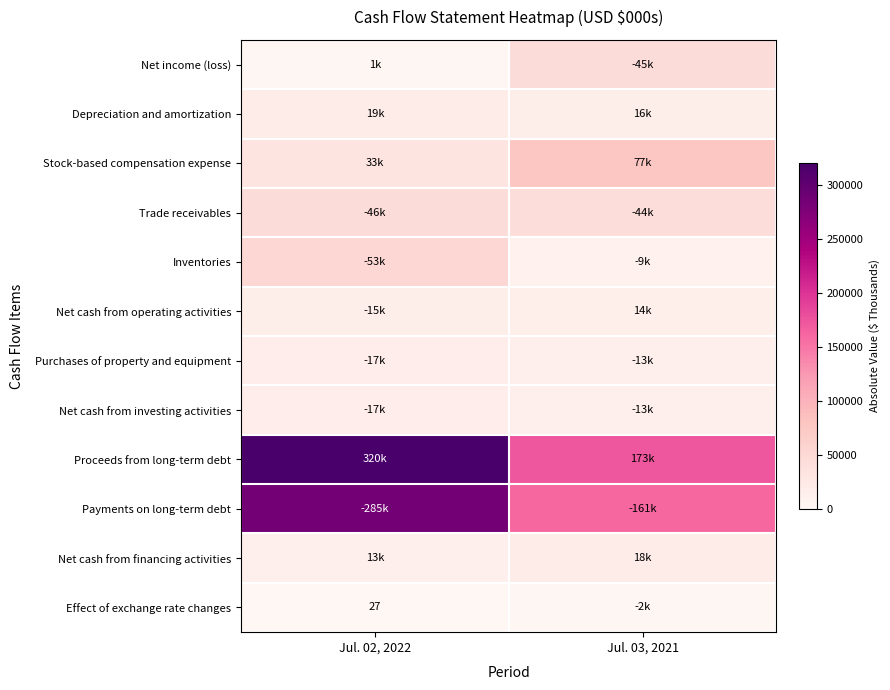

What is the difference between the maximum and minimum values in the Proceeds from long-term debt series?

147312